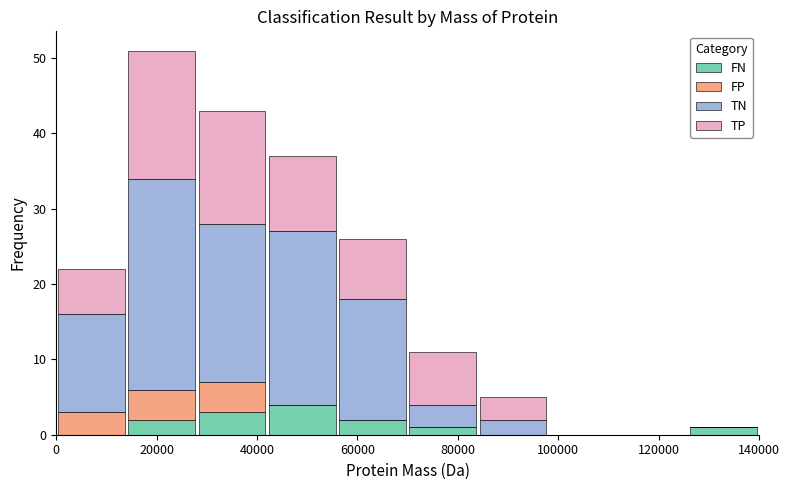

Reading left to right, list every stacked bar in this chart as the range it spans on the x-axis followed by its total height. The values are not printed on the chart, so give them approximately, as read against the axis.

0 to 14000: 22
14000 to 28000: 51
28000 to 42000: 43
42000 to 56000: 37
56000 to 70000: 26
70000 to 84000: 11
84000 to 98000: 5
98000 to 112000: 0
112000 to 126000: 0
126000 to 140000: 1